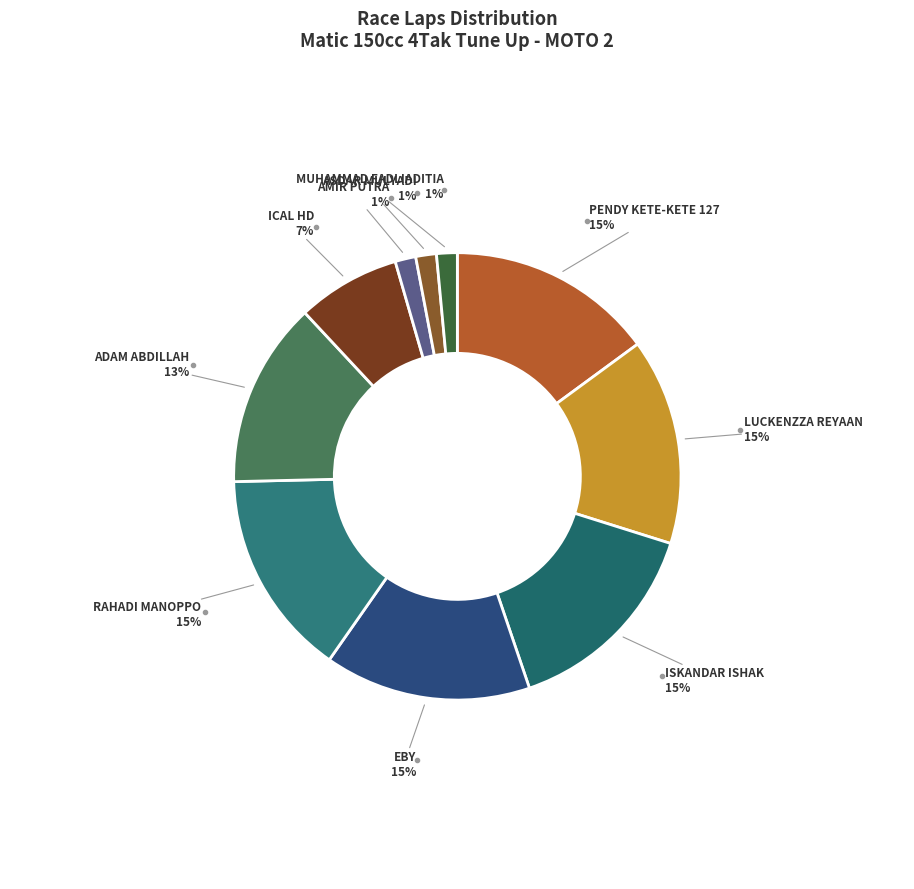

How many segments does this pie chart have?

10